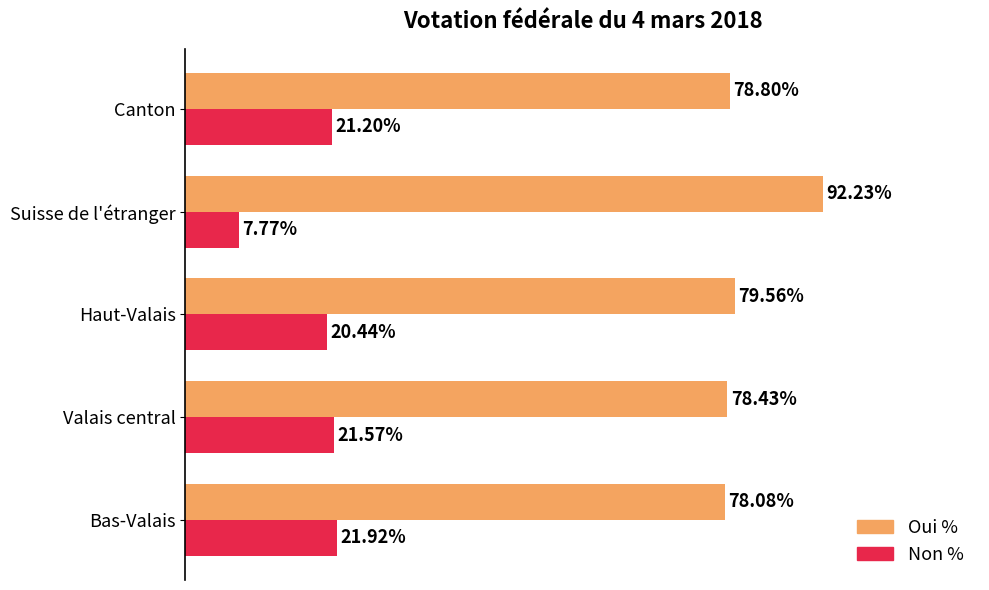

Which series has the largest total across all categories?

Oui %